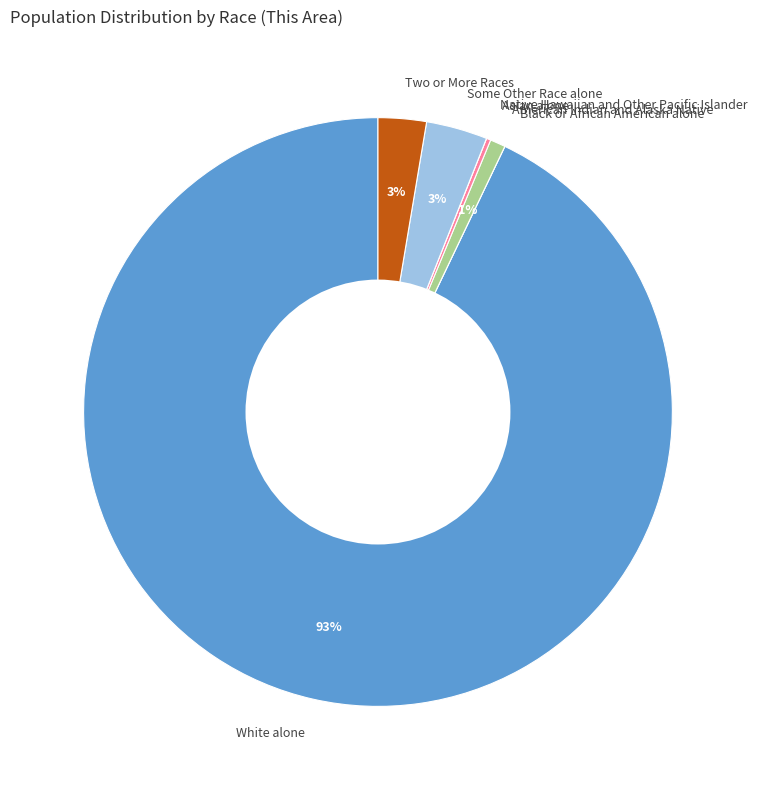

Is the sum of Some Other Race alone and Two or More Races greater than half?

No